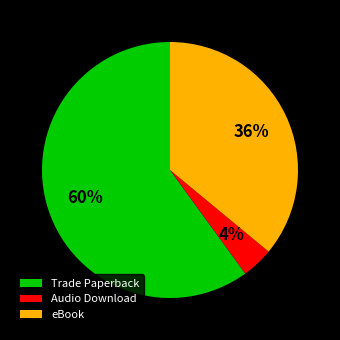

Is there any slice that represents more than half of the pie?

Yes